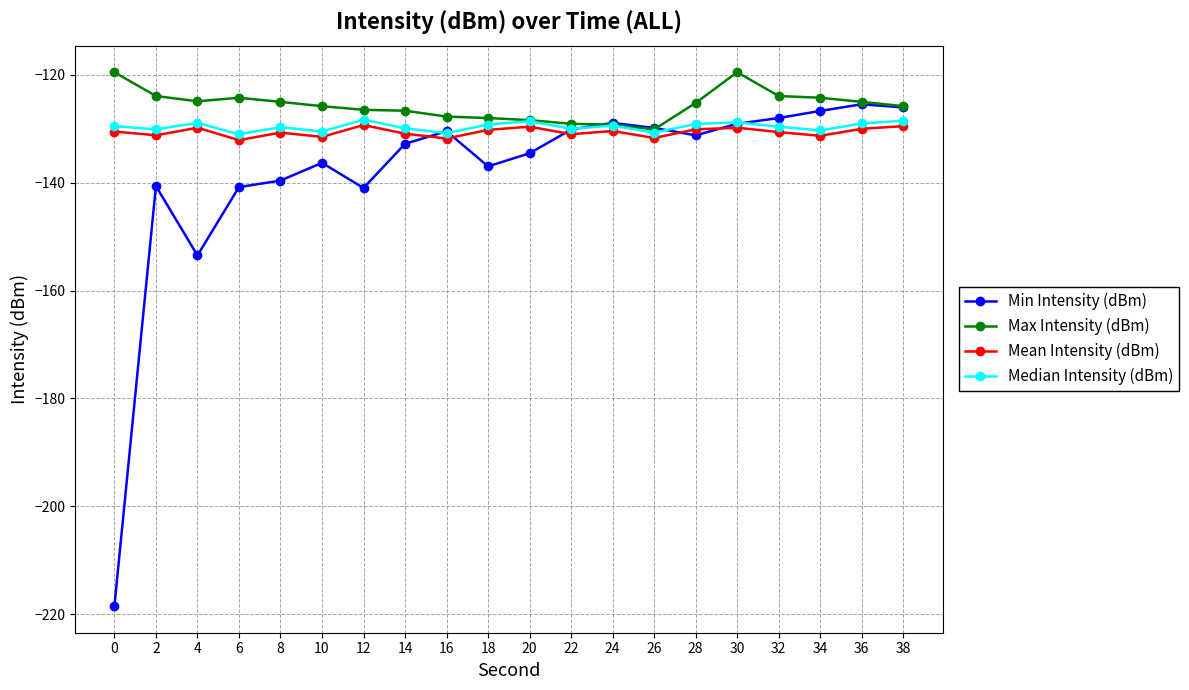

What is the value of the Mean Intensity (dBm) point at the 13th from the left?

-130.4